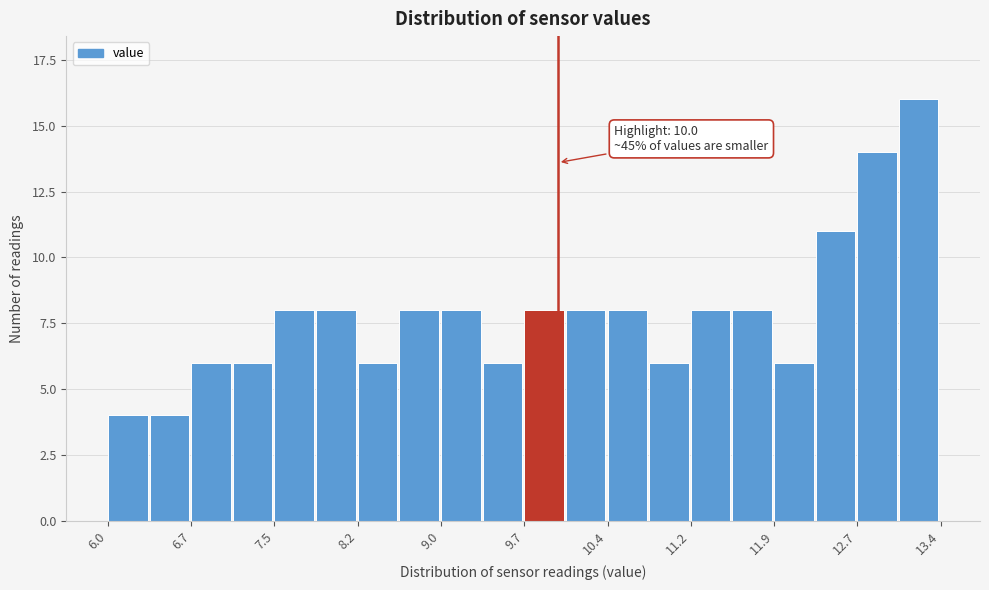

Read against the x-axis, roughly where is the centre of the tallest bar?

13.2